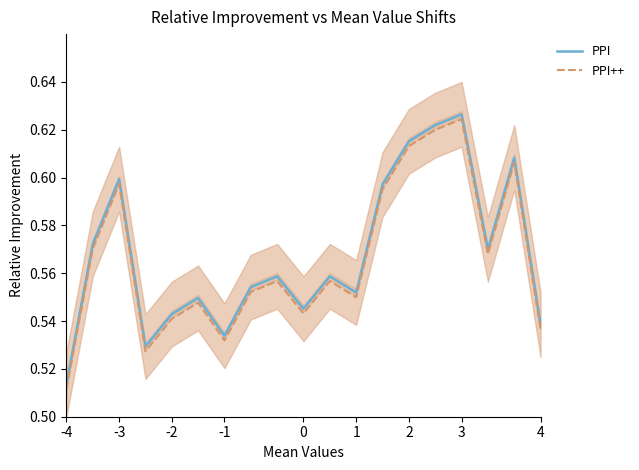

True or false: PPI++ has a value of 0.2 at 14.

False